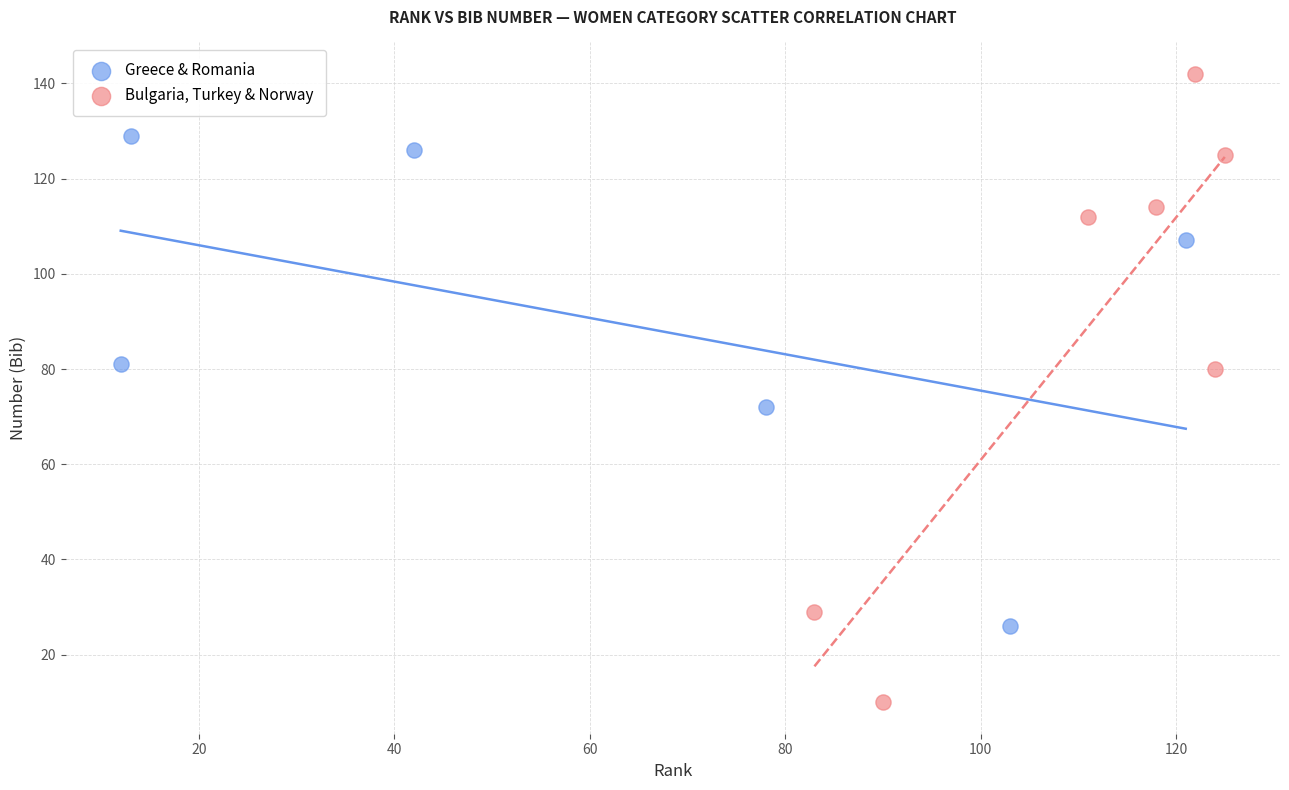

Which series contains the lowest Y value?

Bulgaria, Turkey & Norway